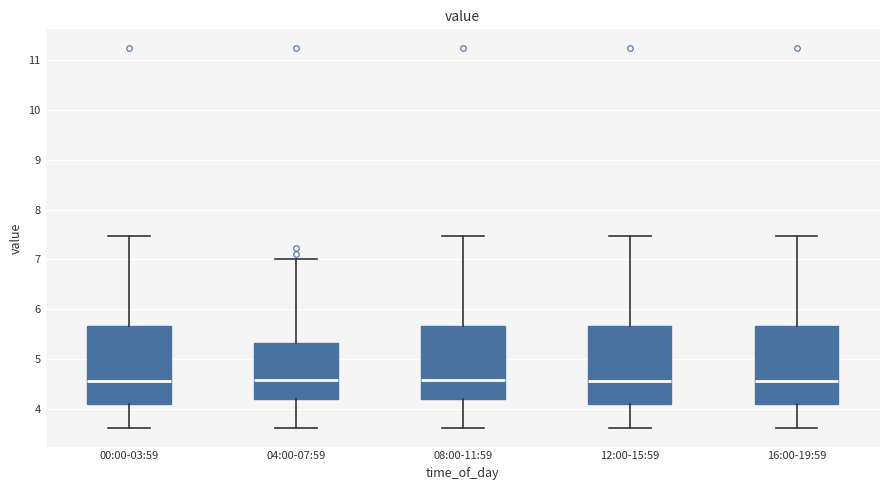

Reading left to right, transcribe this box plot: for each box, give where its median line is, the range the box spans, and where its two whiskers end, as read against the y-axis. The values are not printed on the chart, so give them approximately, as read against the axis.

00:00-03:59: median 4.6, box 4.1 to 5.7, whiskers 3.6 to 7.5
04:00-07:59: median 4.6, box 4.2 to 5.3, whiskers 3.6 to 7.0
08:00-11:59: median 4.6, box 4.2 to 5.7, whiskers 3.6 to 7.5
12:00-15:59: median 4.6, box 4.1 to 5.7, whiskers 3.6 to 7.5
16:00-19:59: median 4.6, box 4.1 to 5.7, whiskers 3.6 to 7.5